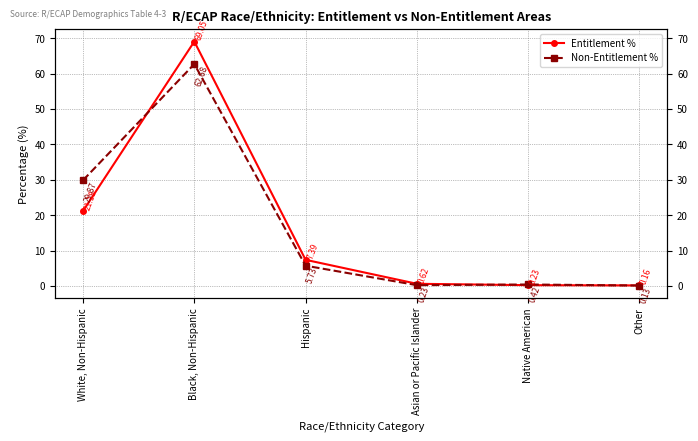

What is the sum of the Entitlement % values at Other and Native American?

0.4